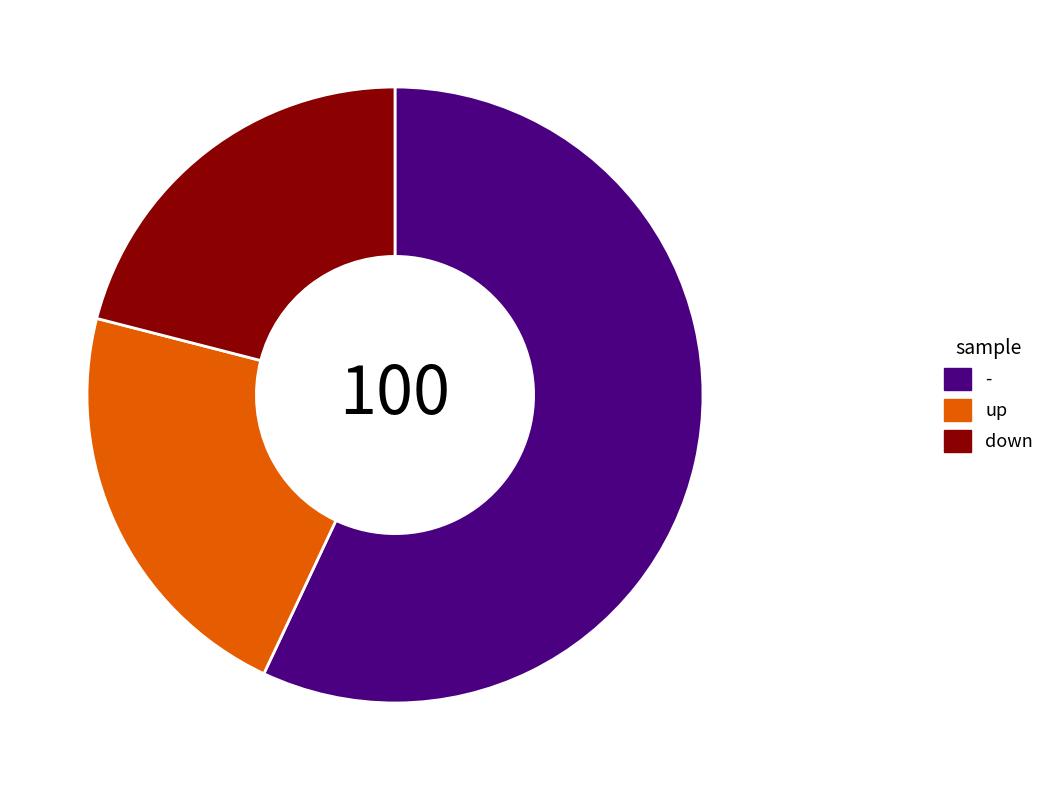

Between up and down, which is larger?

up